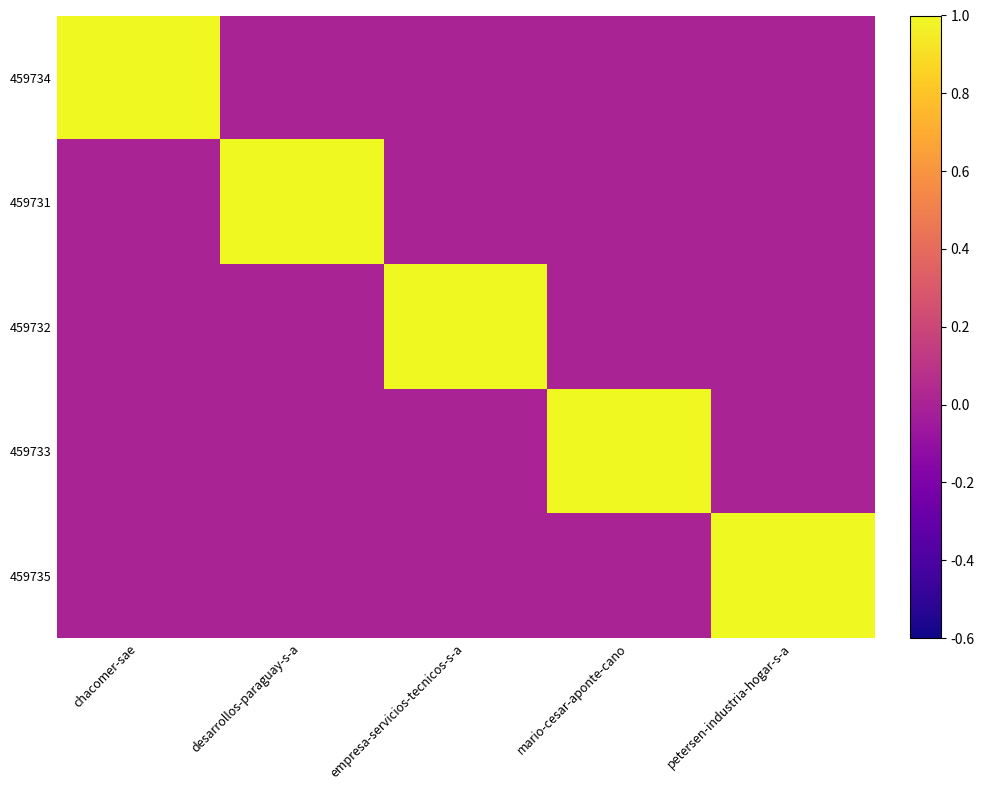

How many data points does each series have?

5